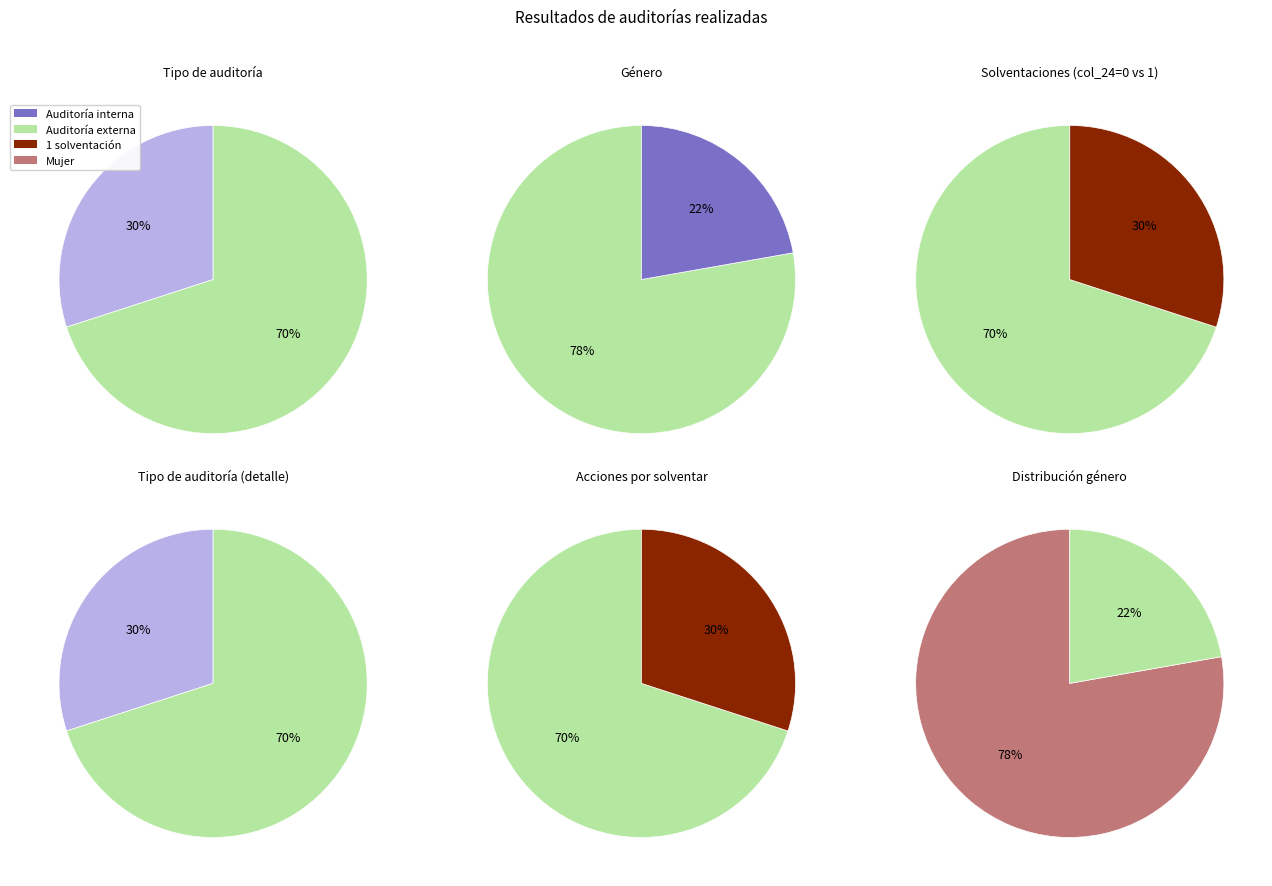

Between Auditoría interna and Auditoría externa, which series saw the biggest shift?

Auditoría externa